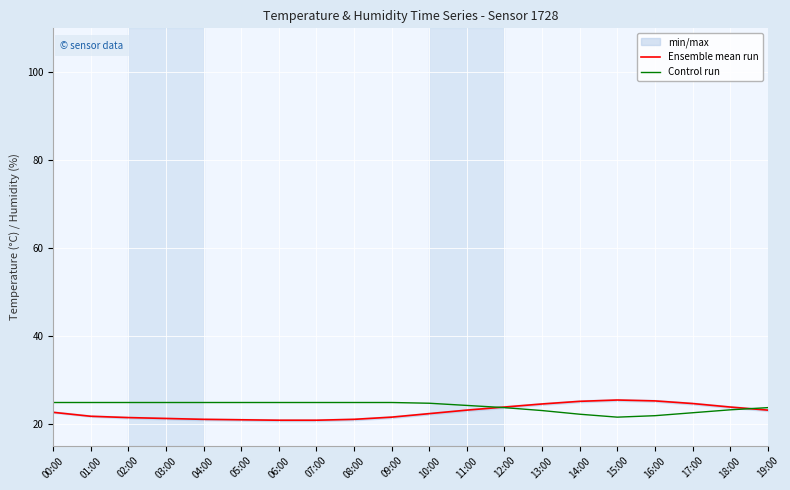

How many categories are shown in the chart?

20